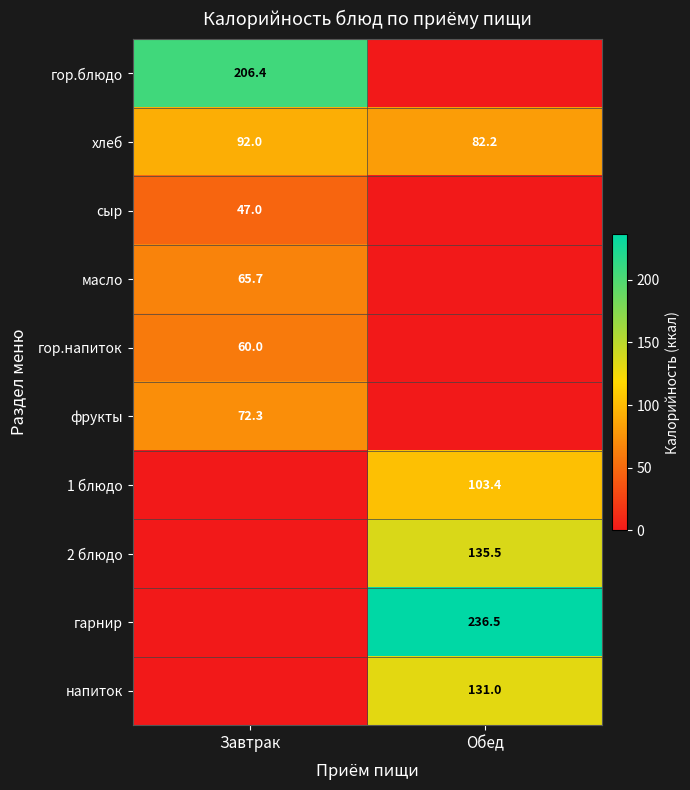

True or false: 1 блюдо has a value of 103.4 at Обед.

True